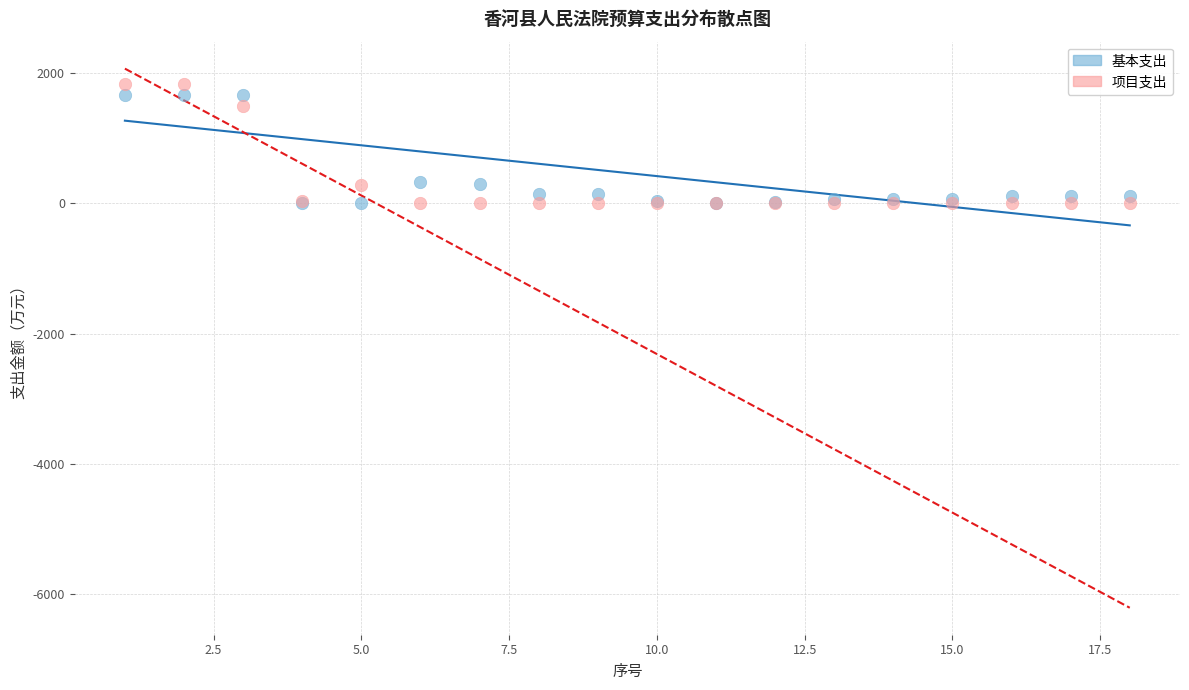

Which series contains the highest Y value?

项目支出